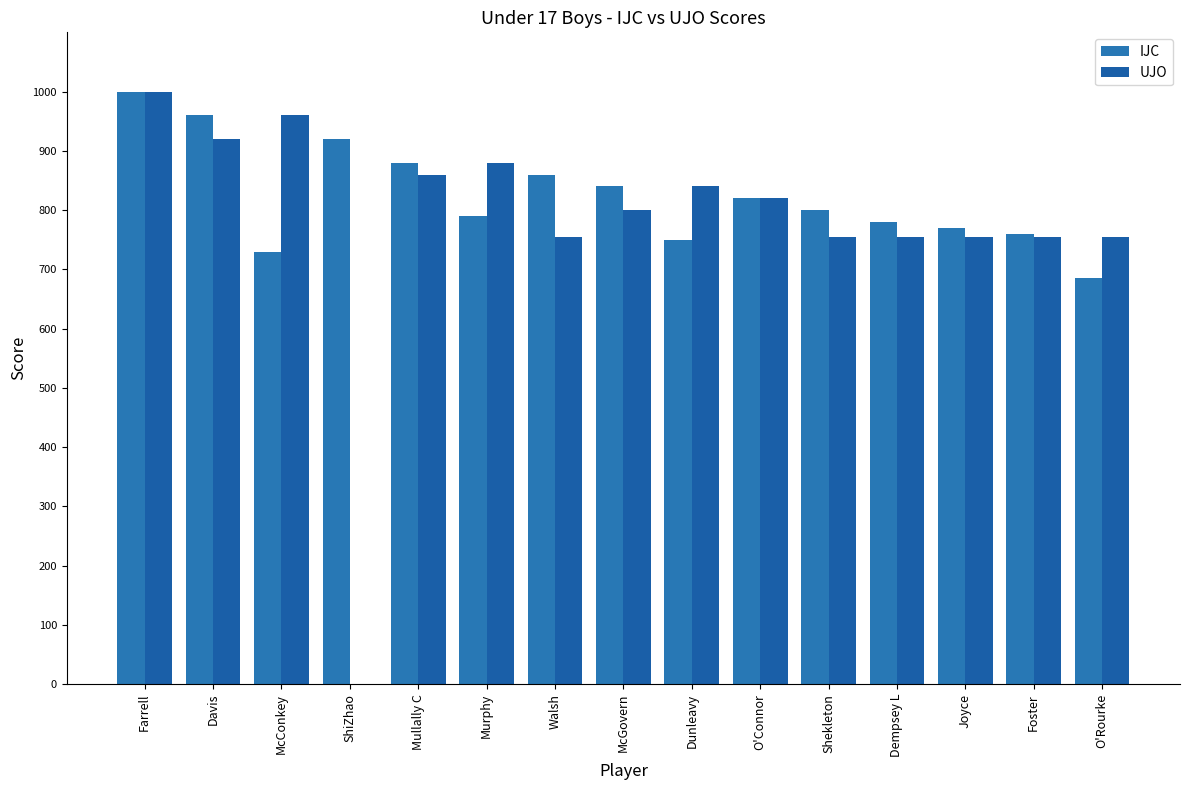

How many positive values does the UJO series have?

14